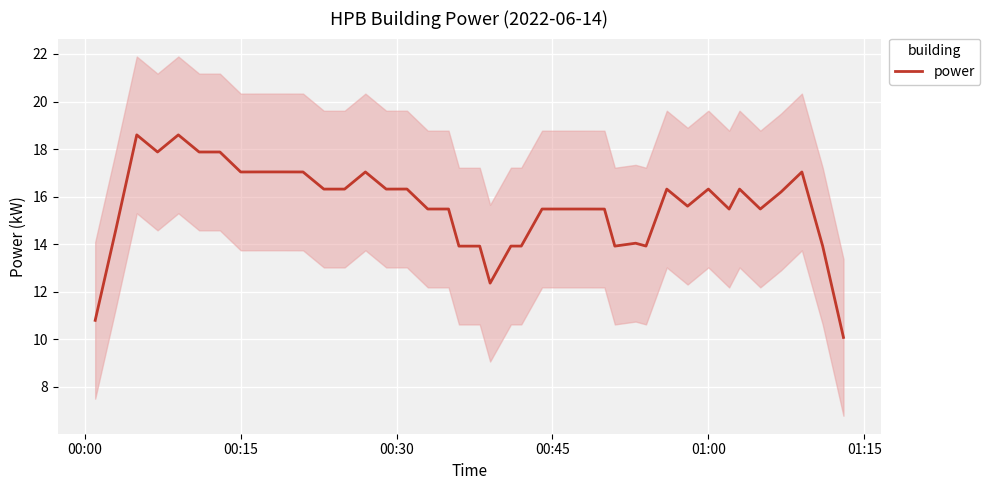

True or false: there are more than 2 points higher than both neighbors.

True